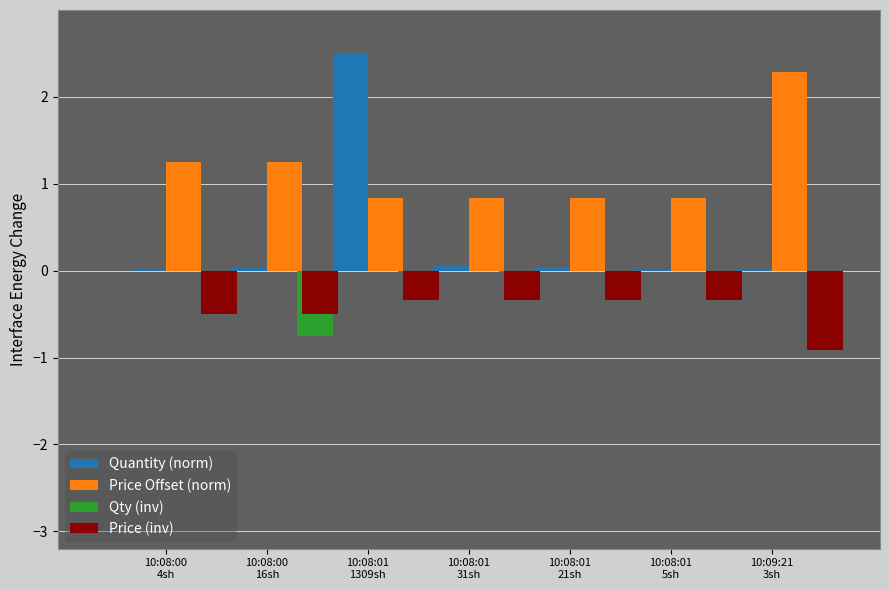

True or false: Price (inv) has a value of -0.3 at 10:09:21 3sh.

True